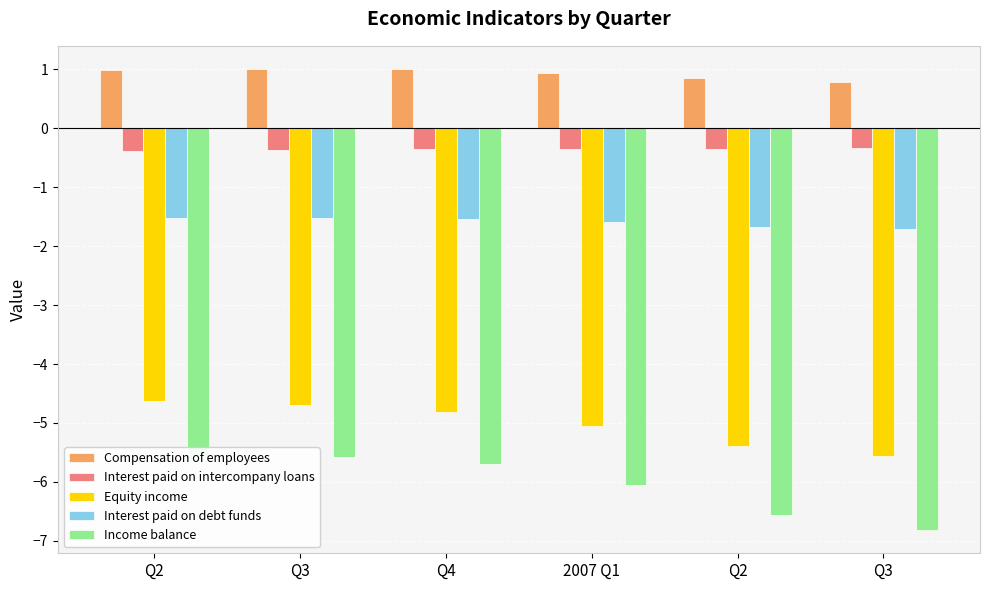

What is the total value across all series at Q4?

-11.4